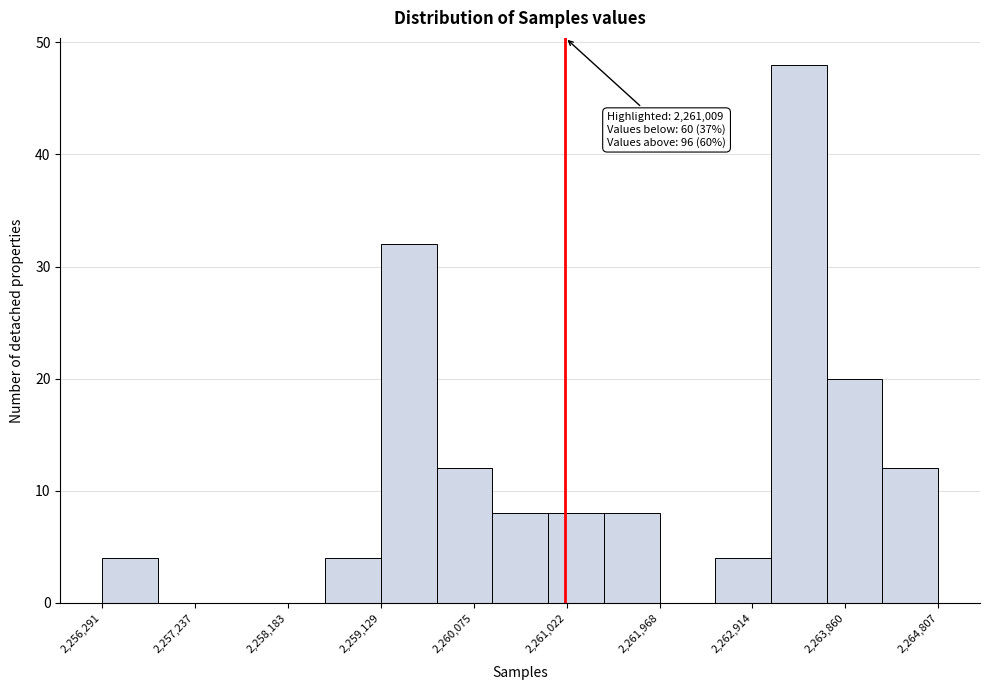

Which range on the x-axis has the tallest bar?

2263100 to 2263700